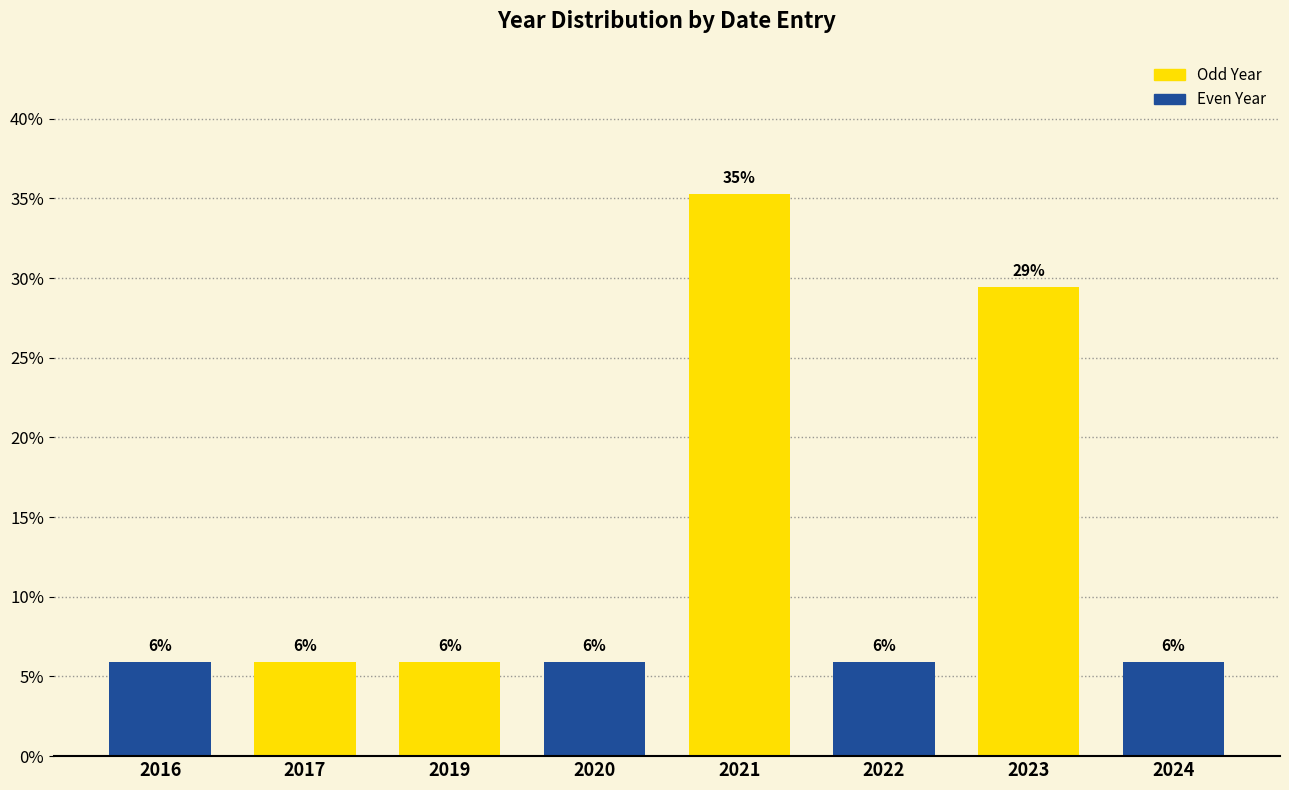

What is the difference between the second highest and second lowest values?

23.5